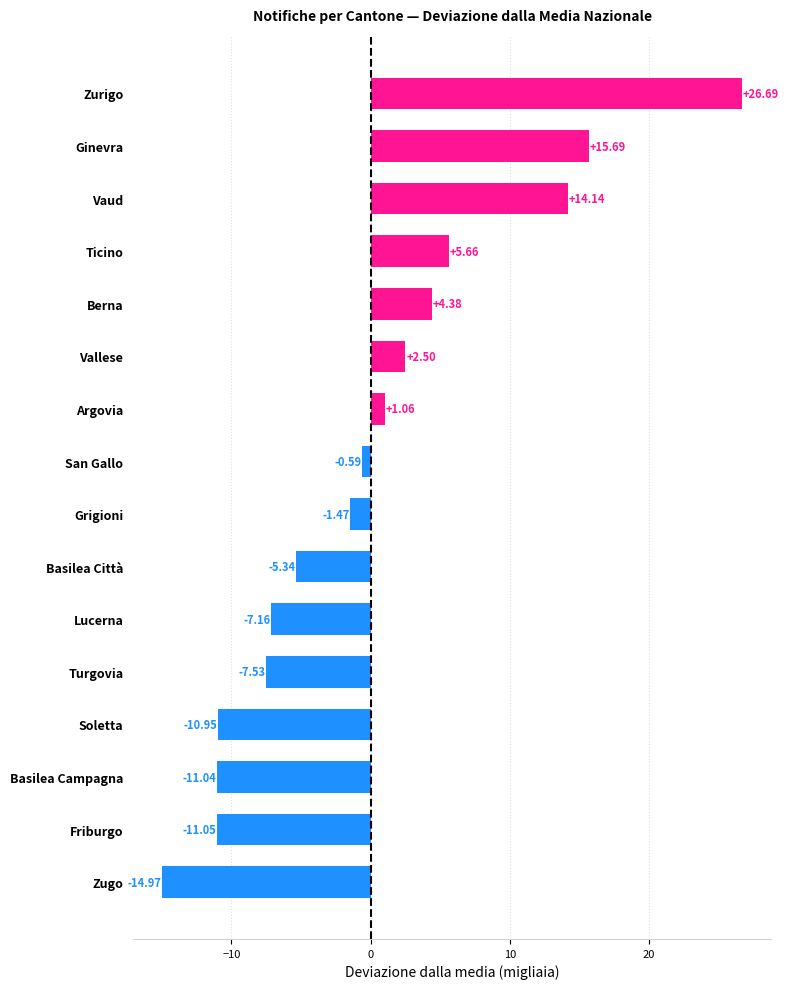

Rank the categories by value from highest to lowest.

Zurigo, Ginevra, Vaud, Ticino, Berna, Vallese, Argovia, San Gallo, Grigioni, Basilea Città, Lucerna, Turgovia, Soletta, Basilea Campagna, Friburgo, Zugo